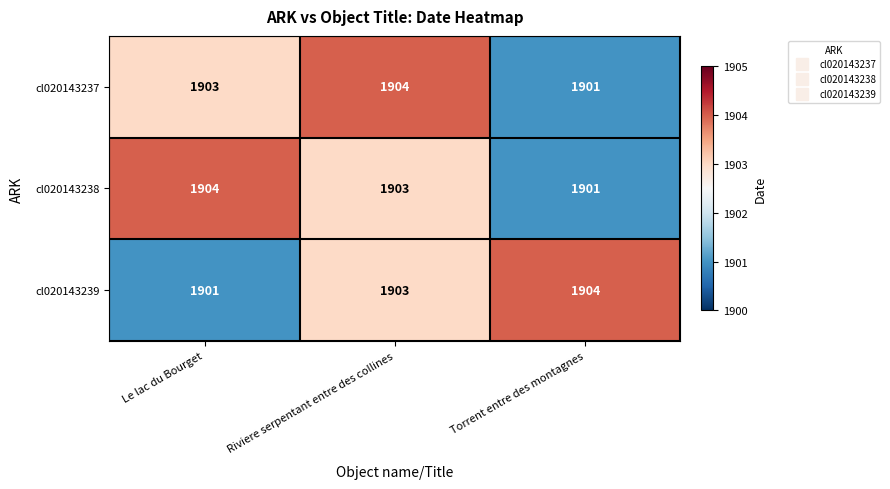

Reading left to right, list all the values displayed in this chart.

cl020143237: Le lac du Bourget=1903	Riviere serpentant entre des collines=1904	Torrent entre des montagnes=1901
cl020143238: Le lac du Bourget=1904	Riviere serpentant entre des collines=1903	Torrent entre des montagnes=1901
cl020143239: Le lac du Bourget=1901	Riviere serpentant entre des collines=1903	Torrent entre des montagnes=1904